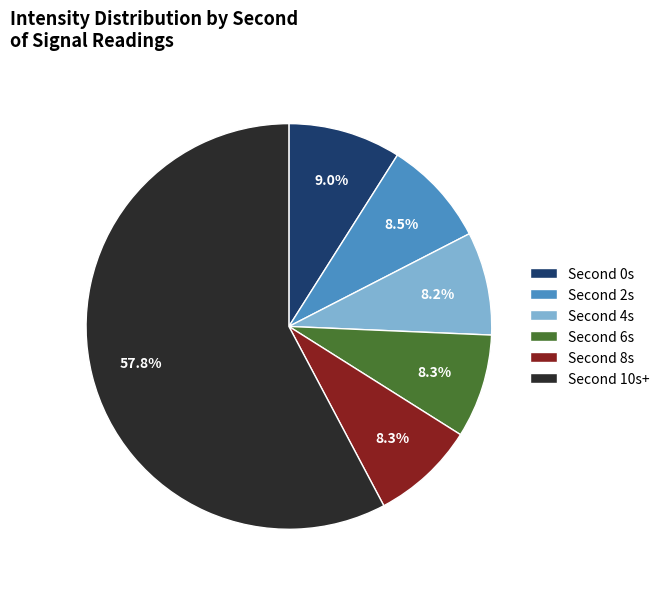

Is there any slice that represents more than half of the pie?

Yes